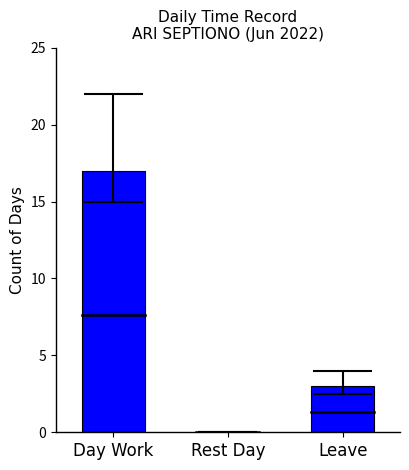

At which label is the value closest to 8?

Leave